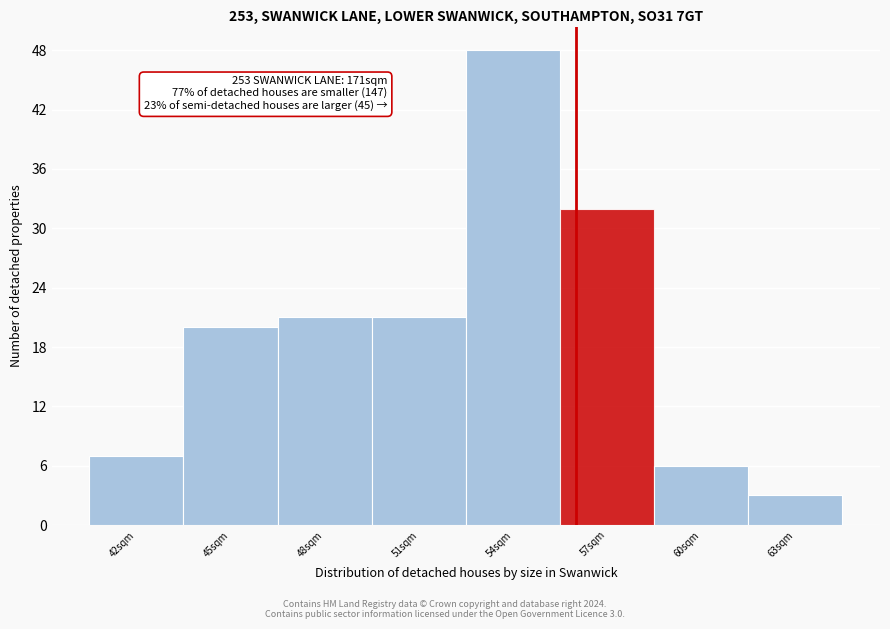

Reading left to right, list all the values displayed in this chart.

42sqm=7	45sqm=20	48sqm=21	51sqm=21	54sqm=48	57sqm=32	60sqm=6	63sqm=3